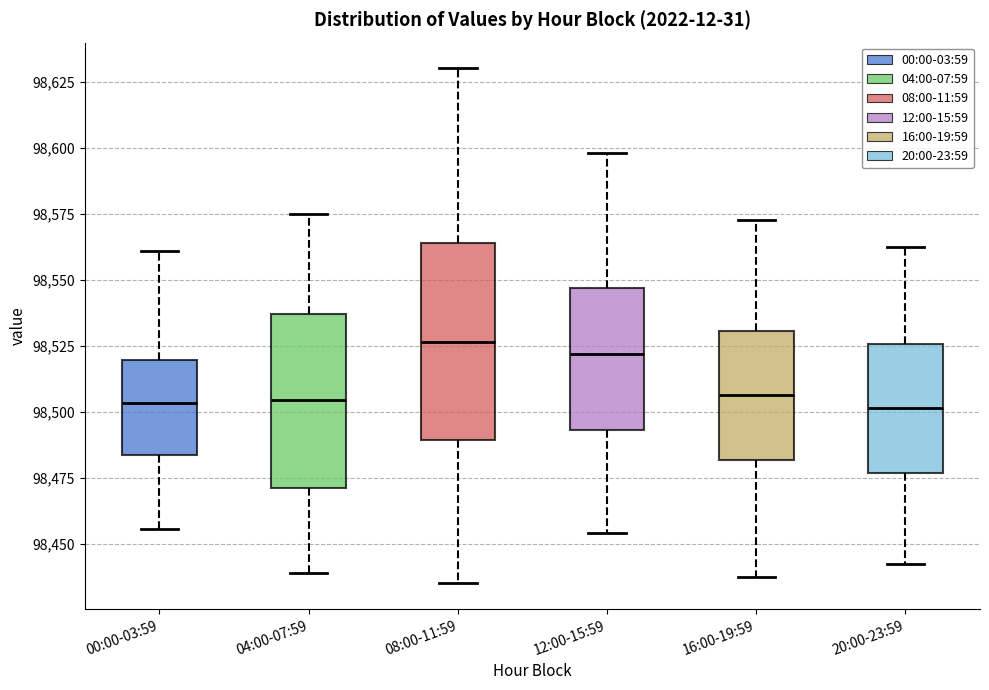

Reading left to right, transcribe this box plot: for each box, give where its median line is, the range the box spans, and where its two whiskers end, as read against the y-axis. The values are not printed on the chart, so give them approximately, as read against the axis.

00:00-03:59: median 98505, box 98485 to 98520, whiskers 98455 to 98560
04:00-07:59: median 98505, box 98470 to 98535, whiskers 98440 to 98575
08:00-11:59: median 98525, box 98490 to 98565, whiskers 98435 to 98630
12:00-15:59: median 98520, box 98495 to 98545, whiskers 98455 to 98600
16:00-19:59: median 98505, box 98480 to 98530, whiskers 98440 to 98575
20:00-23:59: median 98500, box 98475 to 98525, whiskers 98445 to 98565